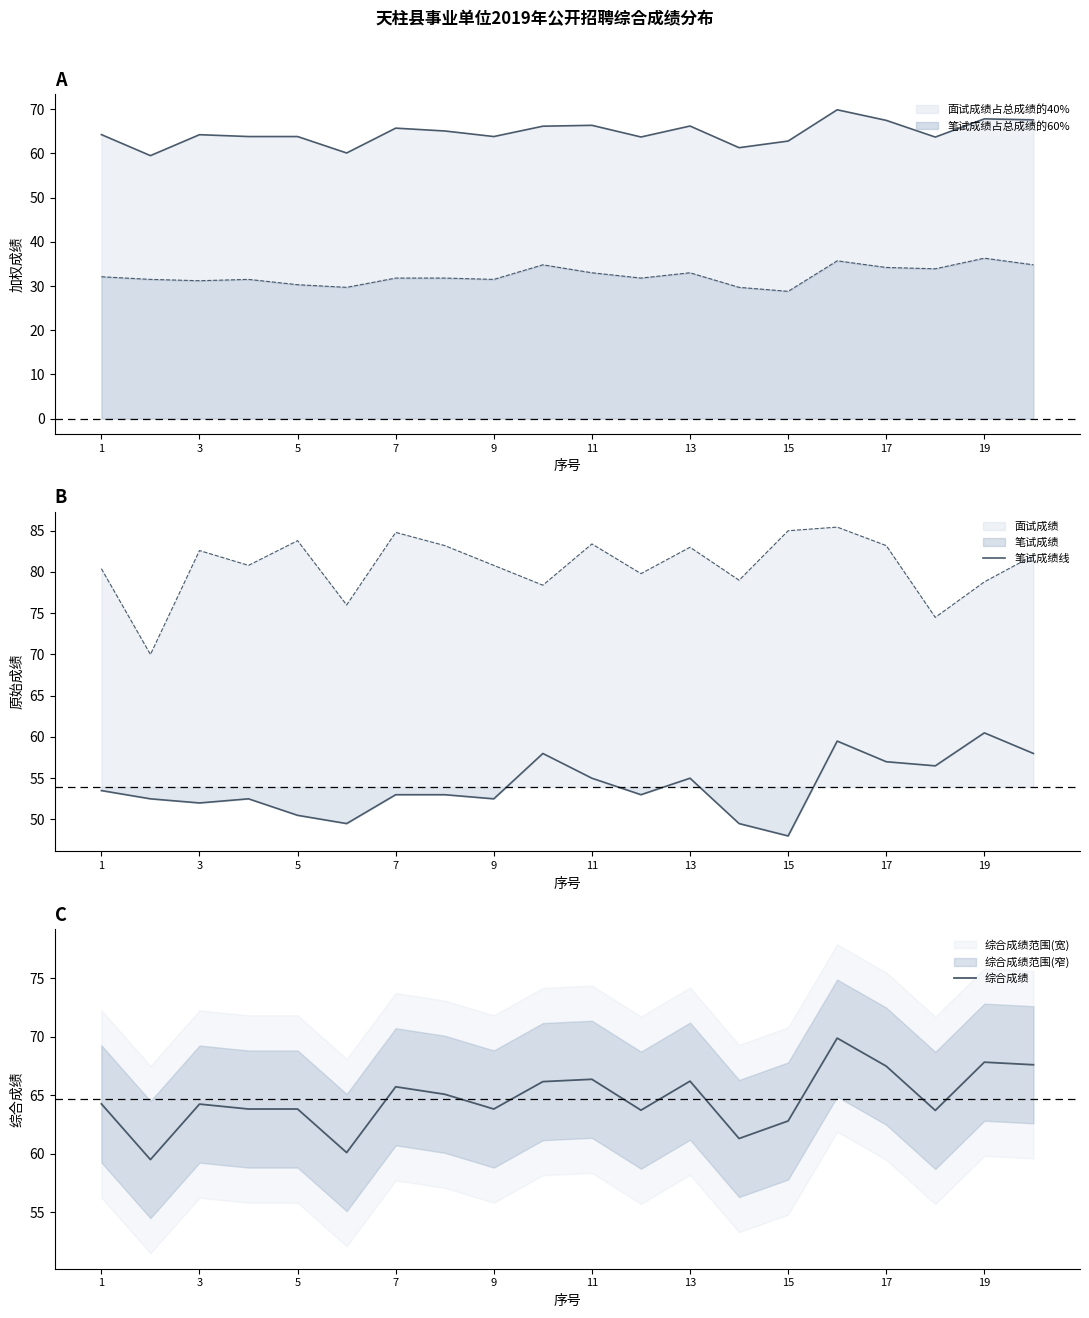

In 综合成绩, how many points are lower than both neighbors (excluding endpoints)?

6